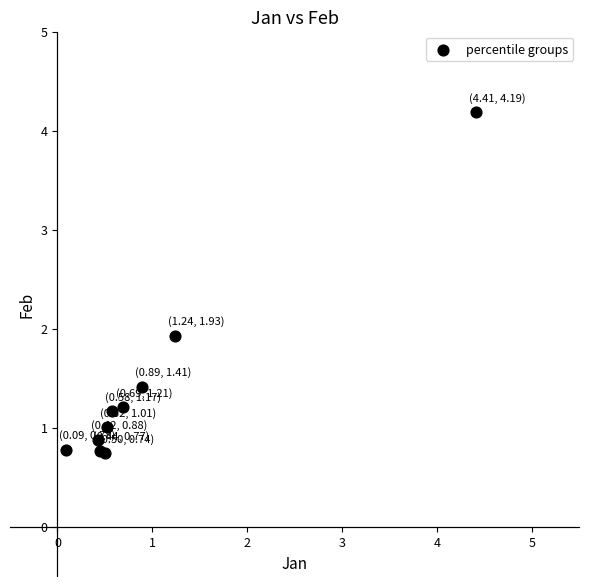

What Y value in the scatter plot is closest to 2?

1.9